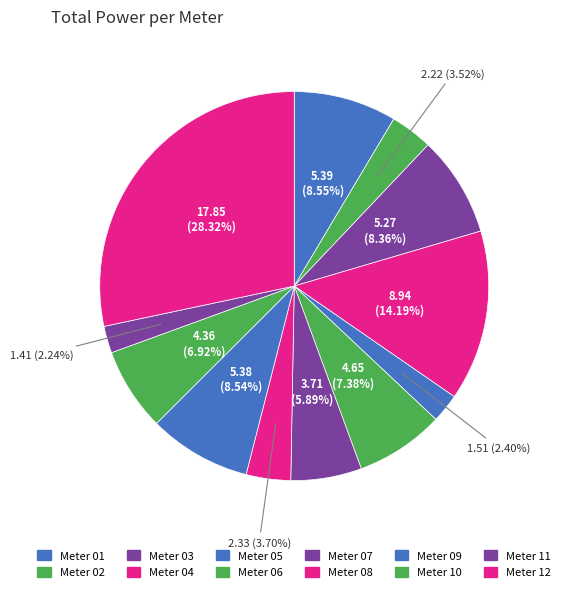

How many segments does this pie chart have?

12